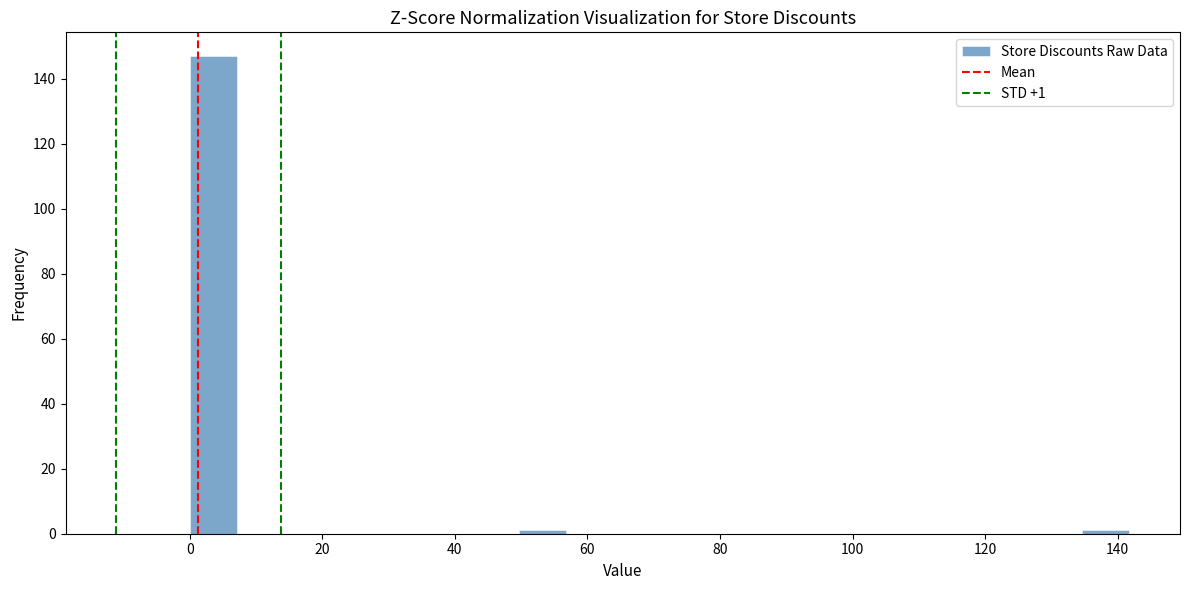

Around what value on the x-axis is the tallest bar? Give the approximate position of its centre, as read against the axis.

4